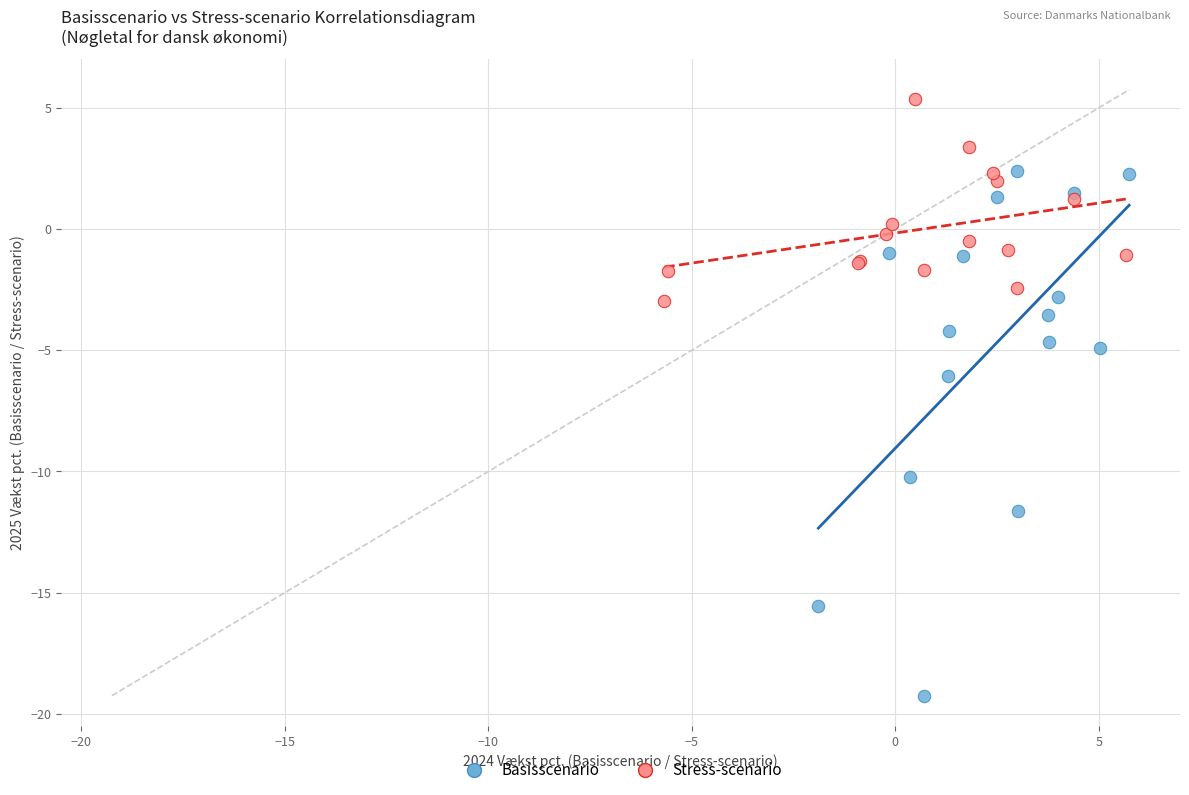

Which series reaches the minimum Y coordinate?

Basisscenario